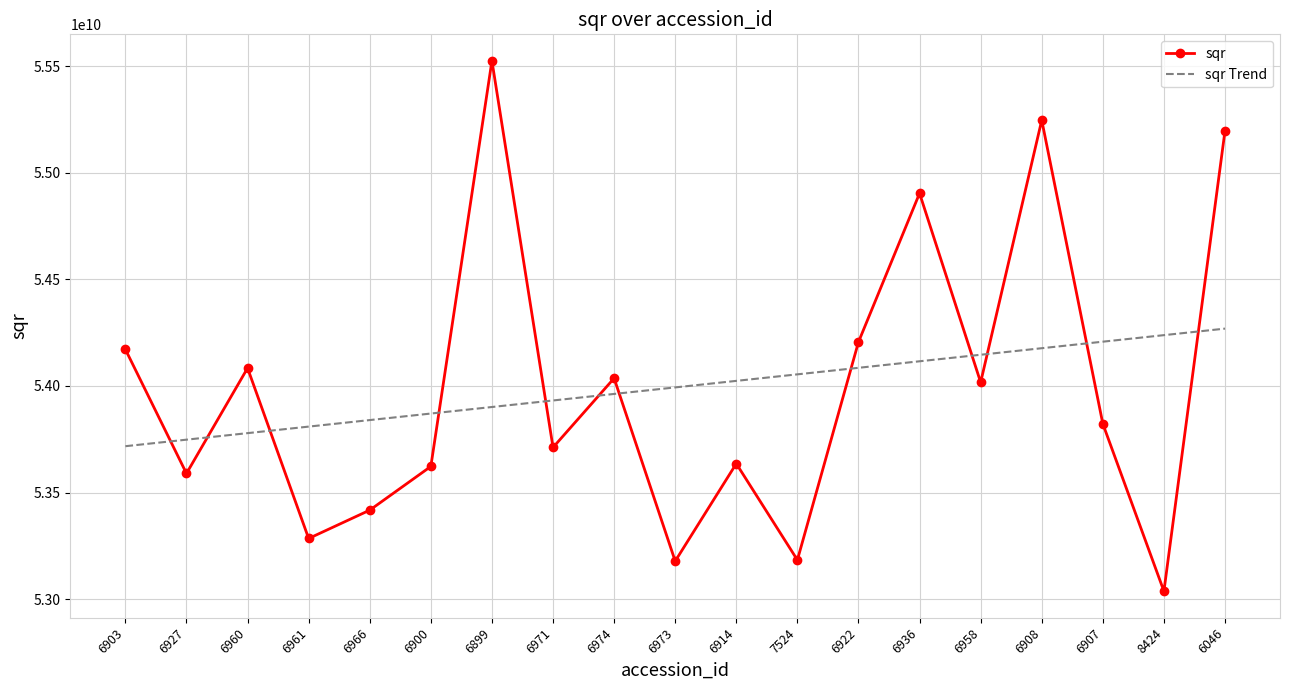

Rank the series by their maximum value, from highest to lowest.

sqr, sqr Trend